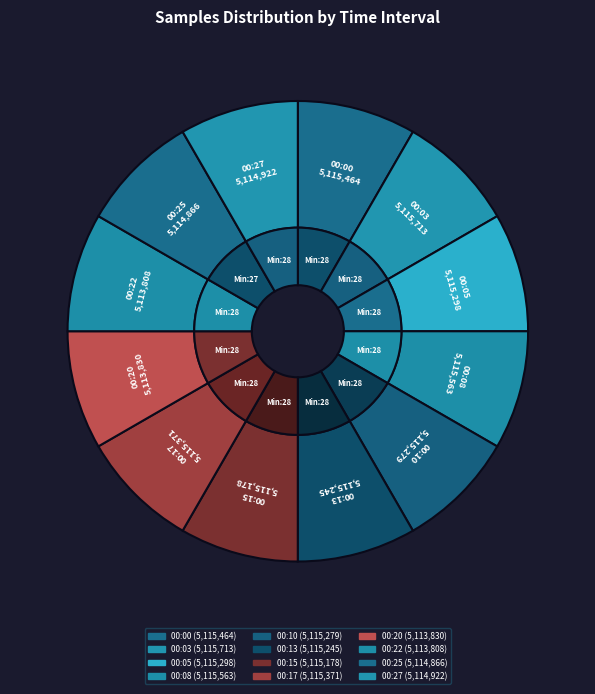

The 28 slice represents 8% of the pie. True or false?

True